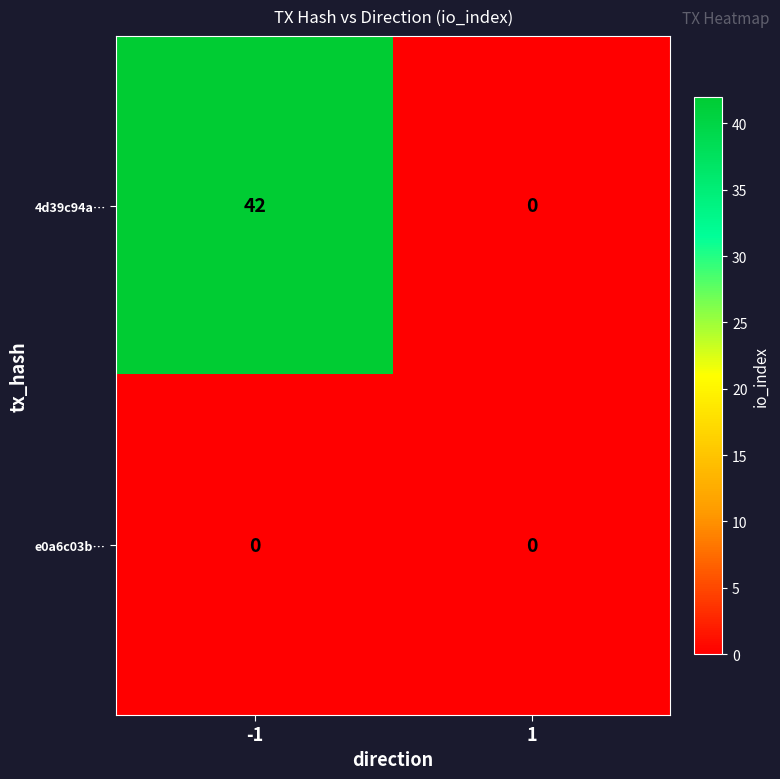

What is the difference between the 4d39c94a… values at 1 and -1?

42